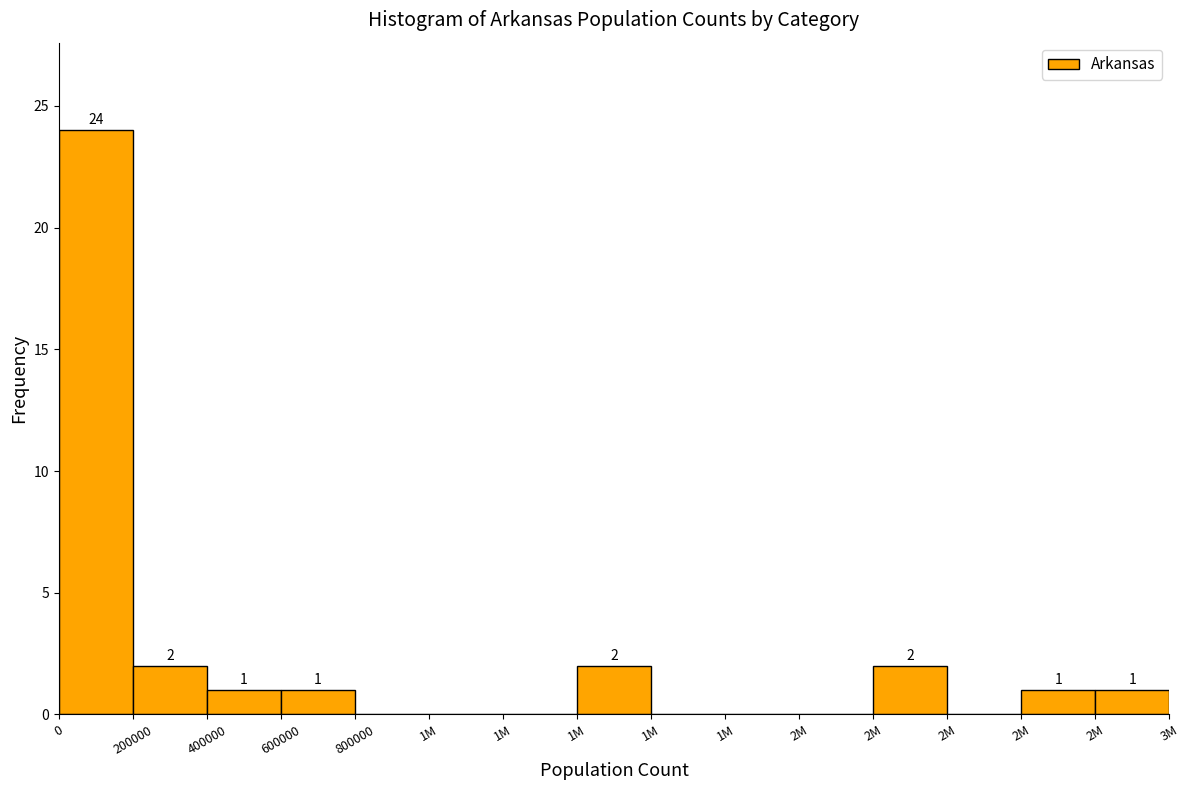

Count the number of categories in the chart.

15